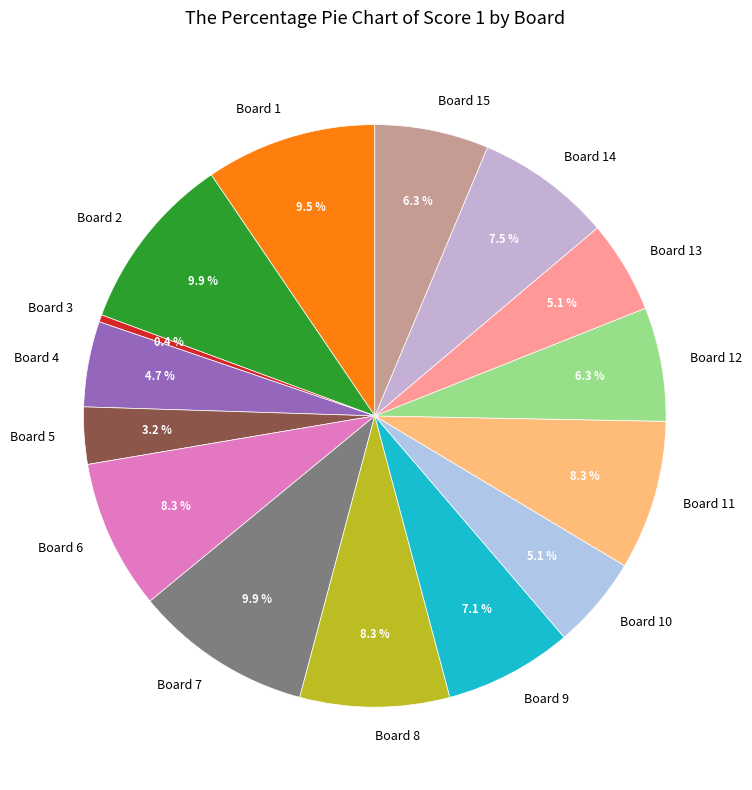

What percentage is the Board 14 slice, to the nearest percent?

8%